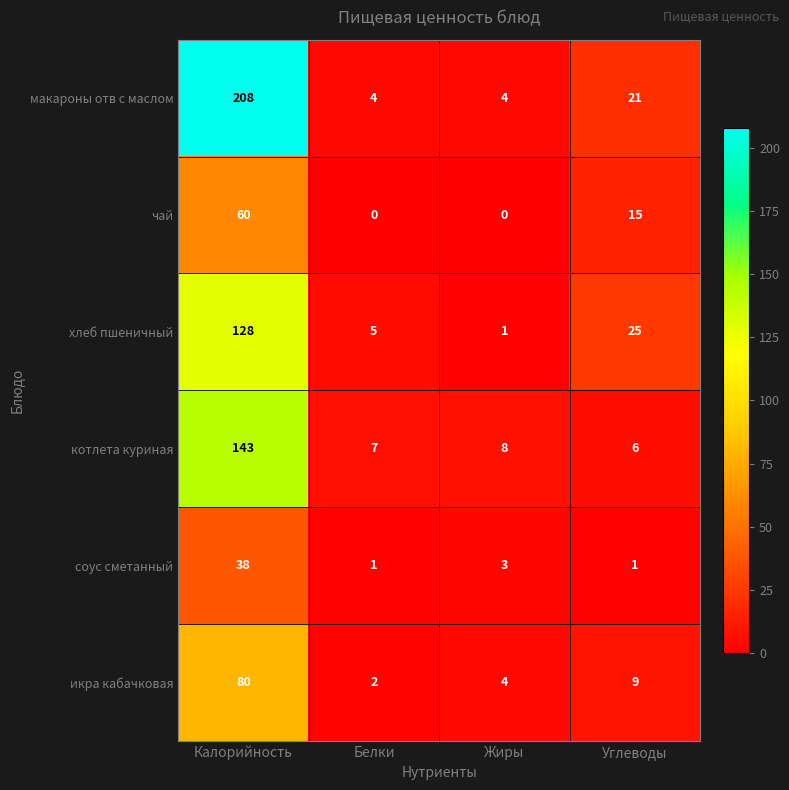

The хлеб пшеничный series shows 5 at Белки. True or false?

True